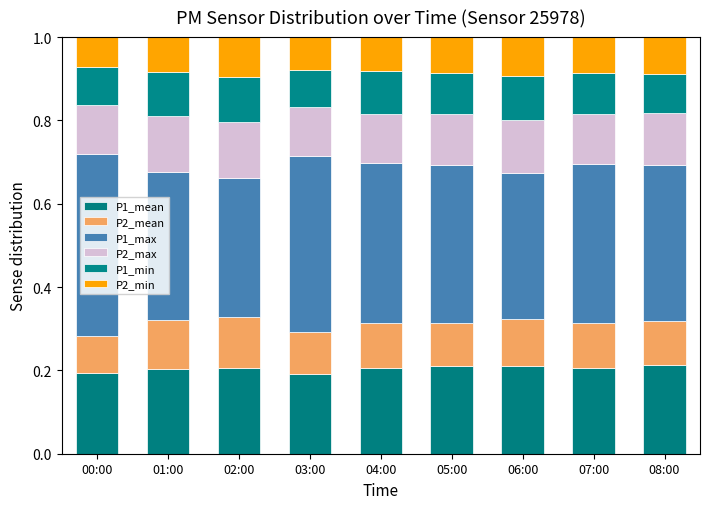

How many series are shown in this chart?

6